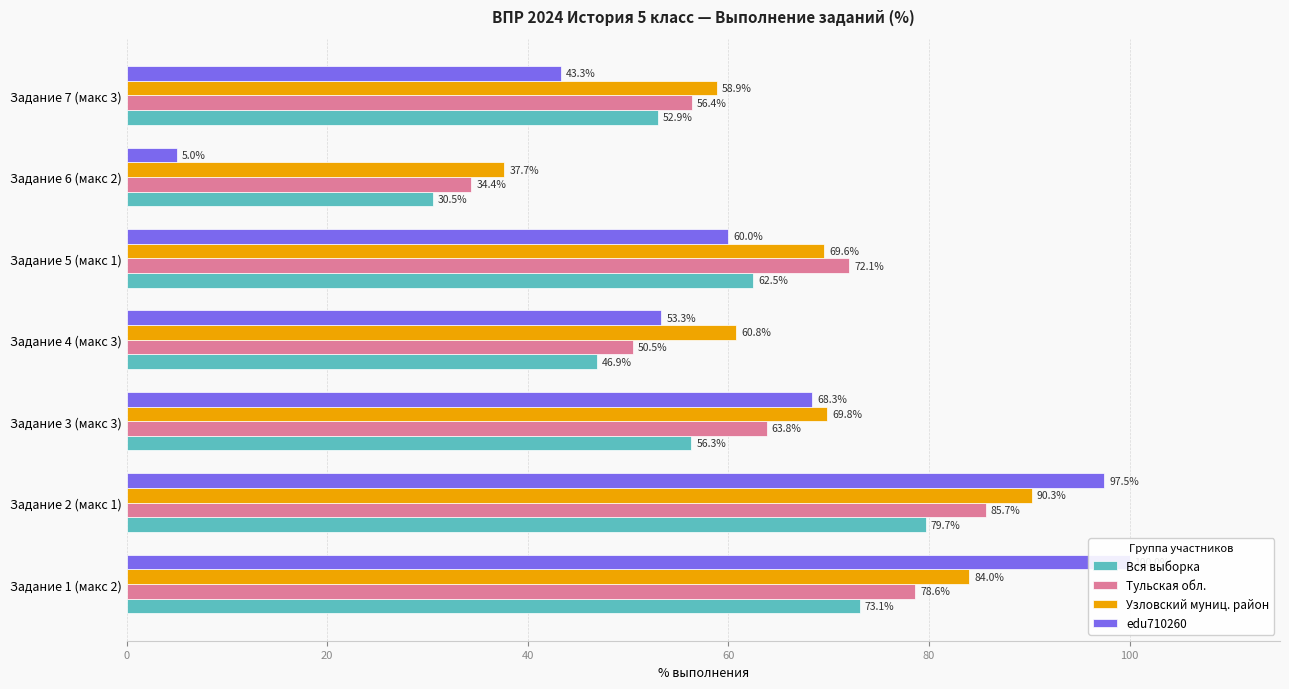

What is the average value of the Тульская обл. series?

63.1